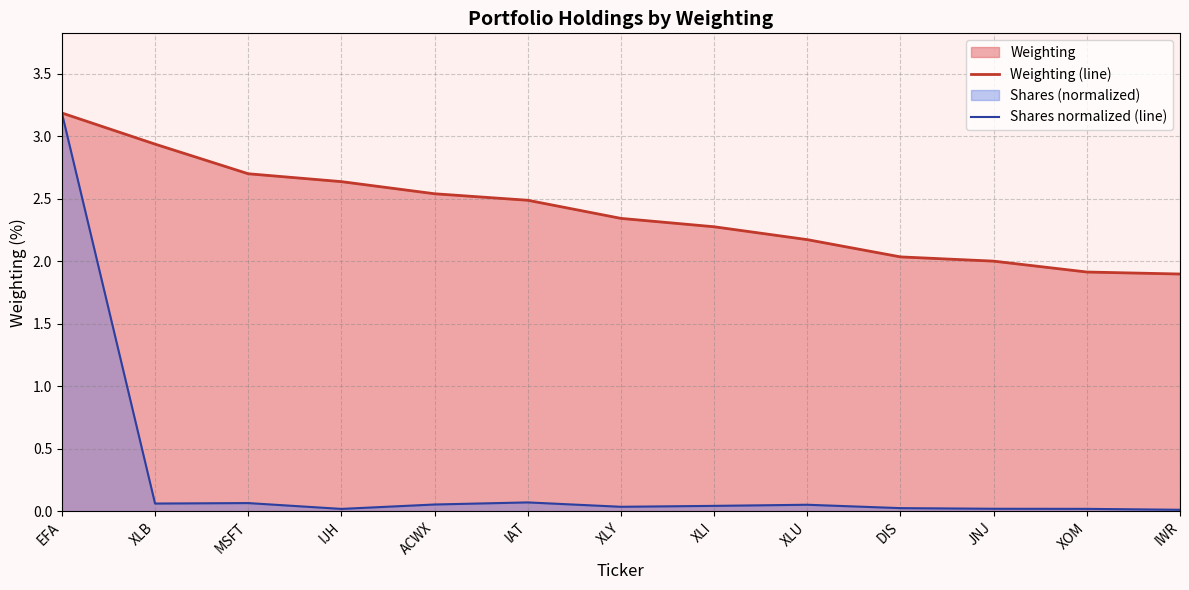

Which series has the widest spread of values?

Shares normalized (line)